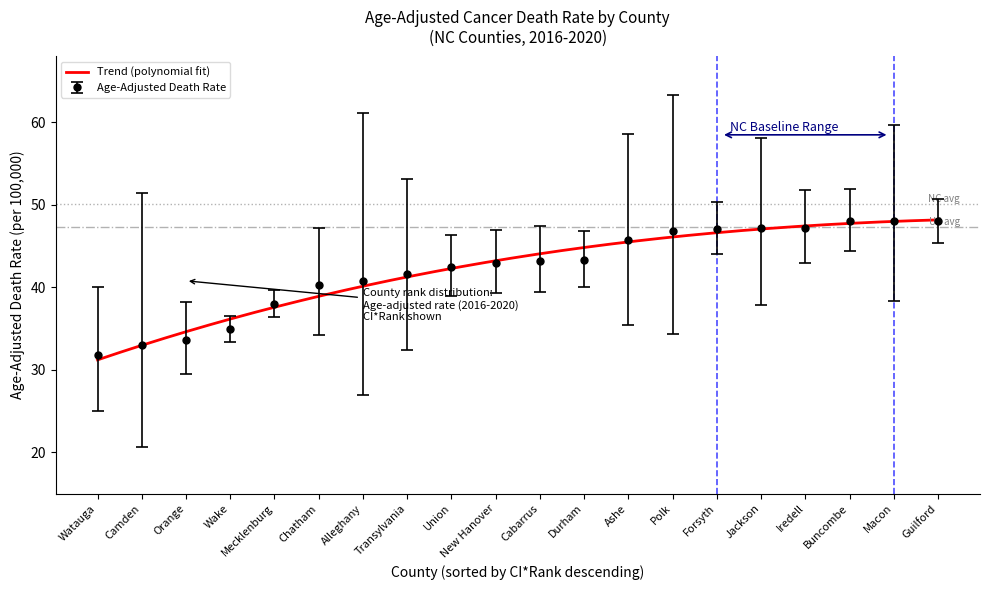

True or false: Upper CI has a value of 50.7 at Guilford.

True